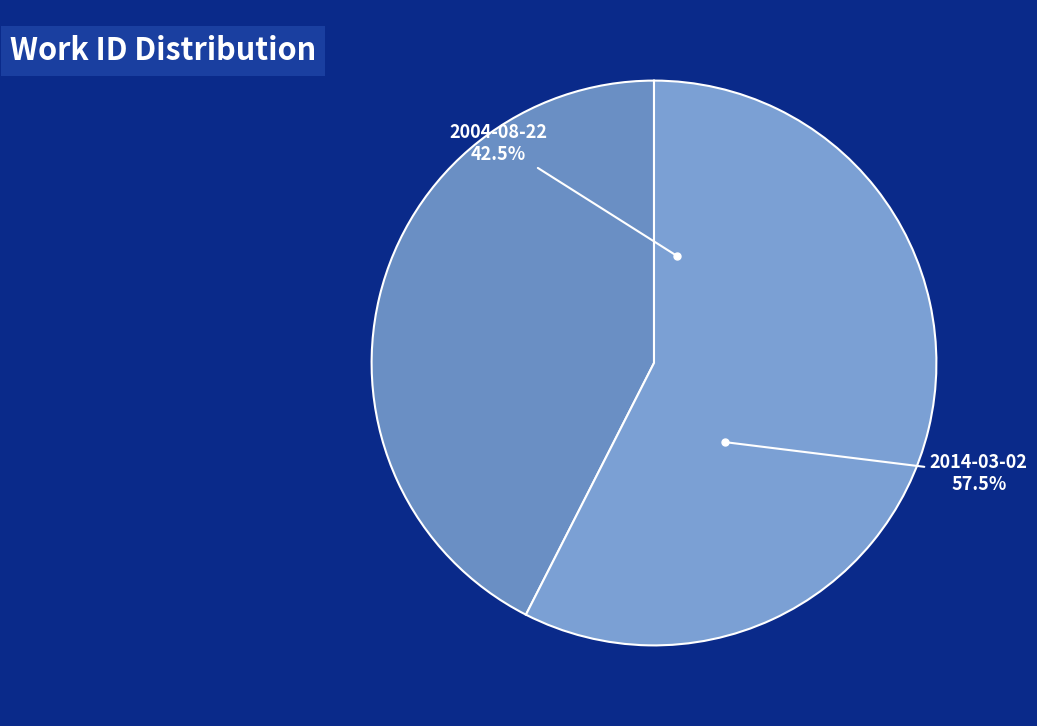

What is the largest slice in the pie chart?

2014-03-02